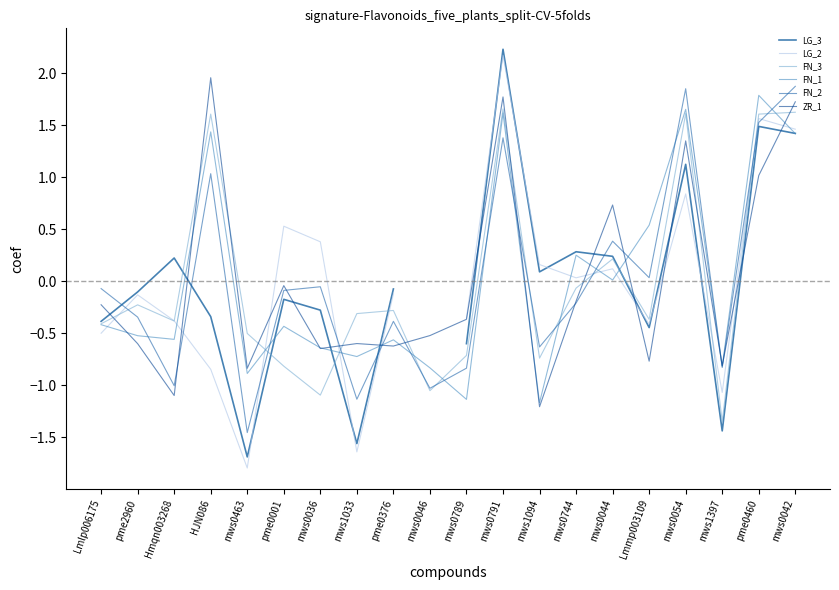

Rank the series at mws0036 from highest to lowest value.

LG_2, FN_2, LG_3, FN_1, ZR_1, FN_3